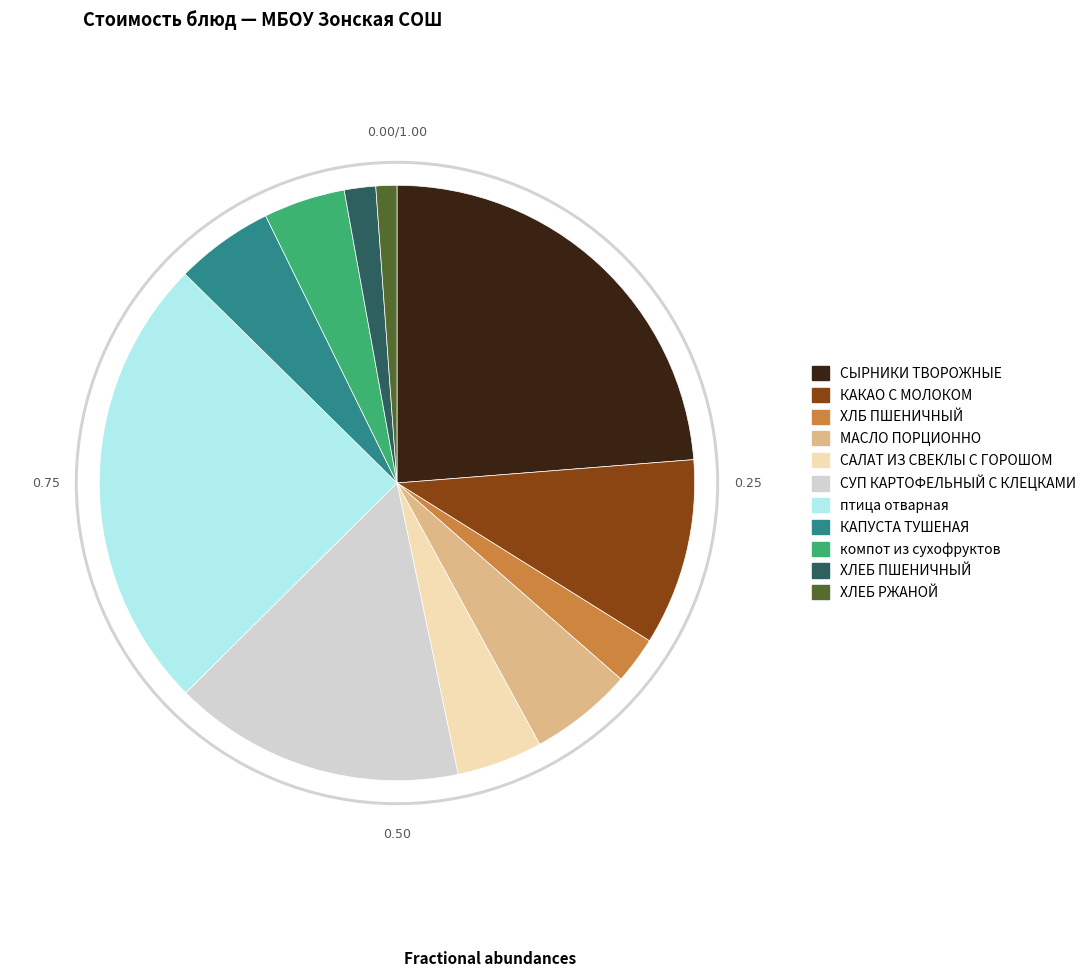

What percentage is the САЛАТ ИЗ СВЕКЛЫ С ГОРОШОМ slice, to the nearest percent?

5%